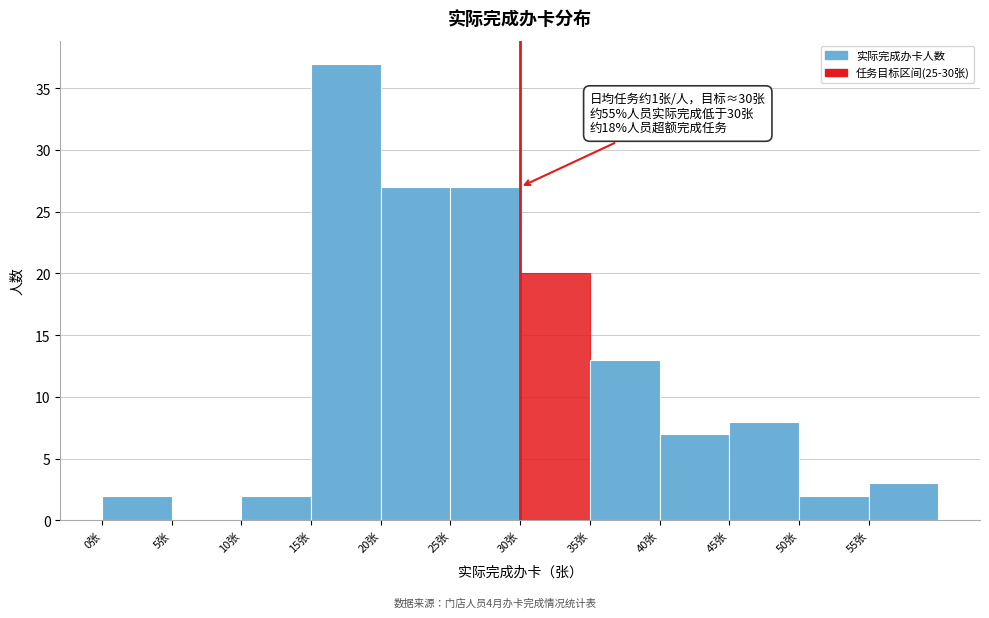

Which range on the x-axis has the tallest bar?

15 to 20